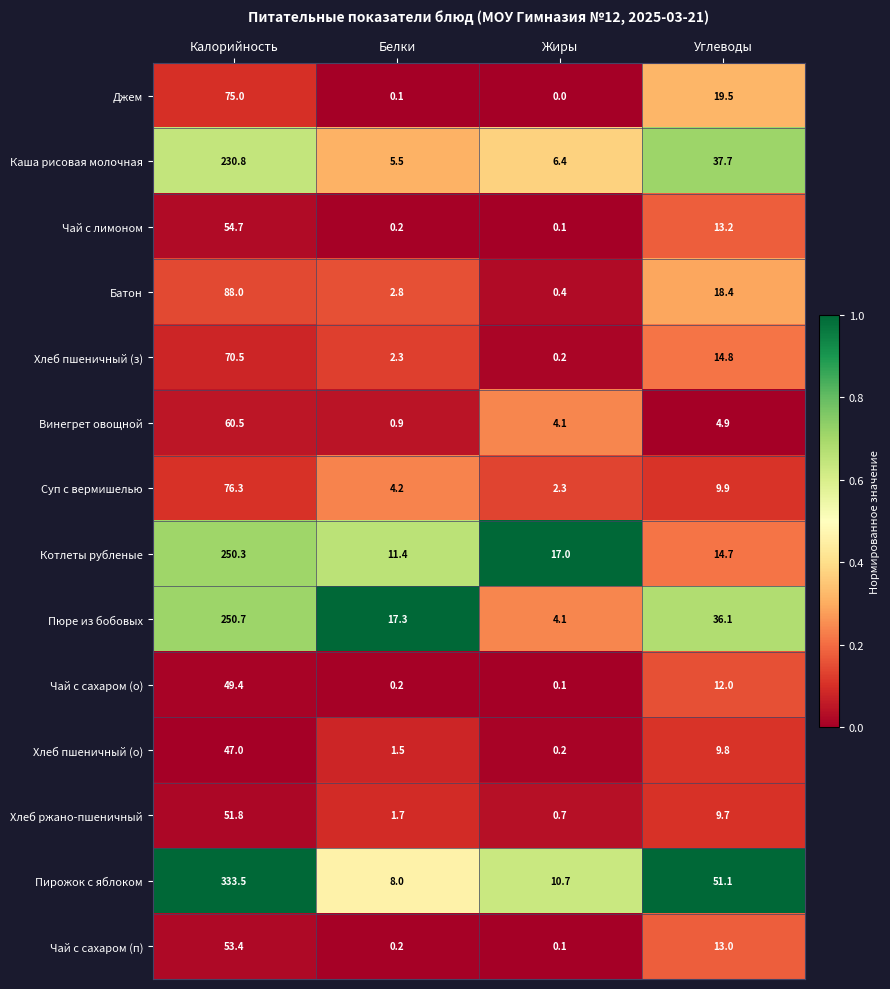

True or false: Чай с сахаром (о) has a value of 0.1 at Жиры.

True